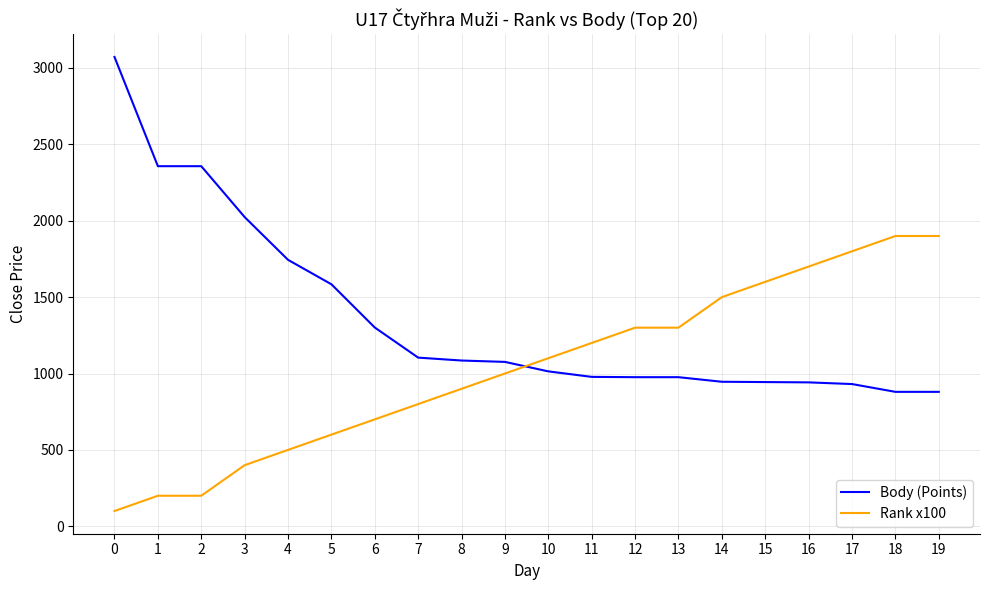

What is the maximum value shown in the chart?

3072